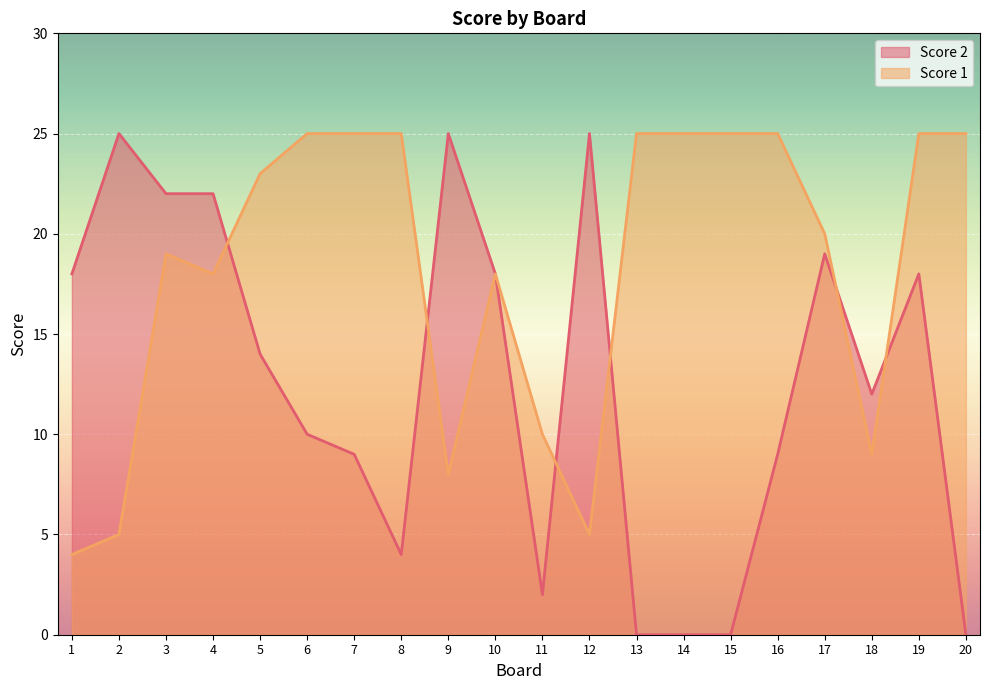

Which series has the largest total across all categories?

Score 1